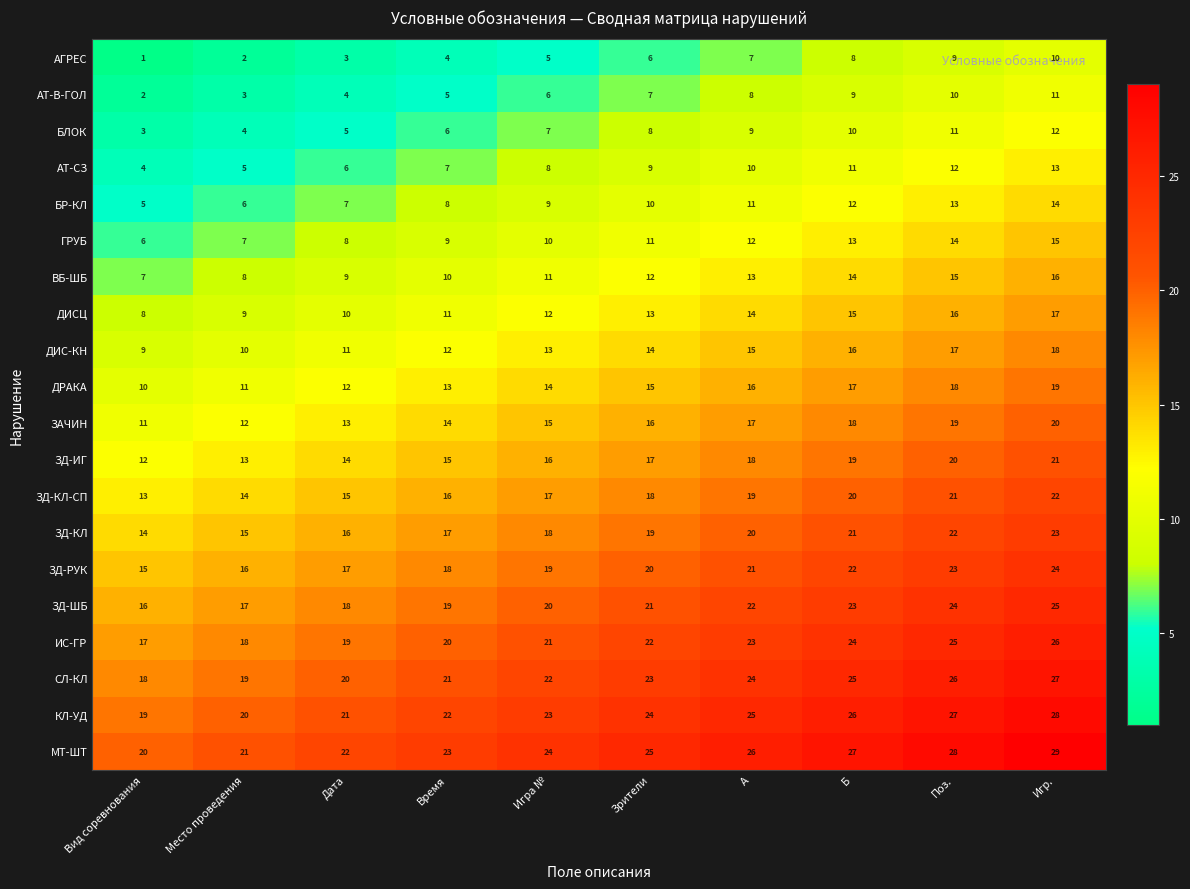

Which label corresponds to the smallest value in the chart?

Вид соревнования